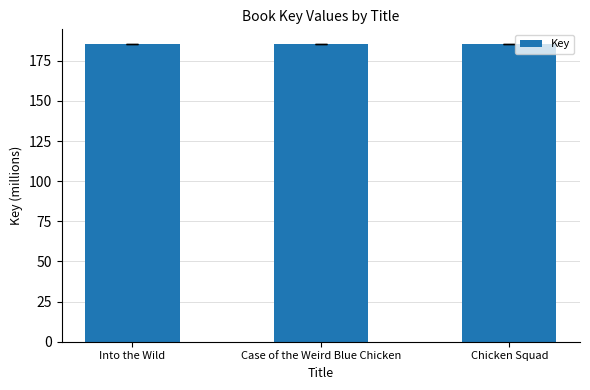

Is it true that the value at Case of the Weird Blue Chicken is 302.4?

False